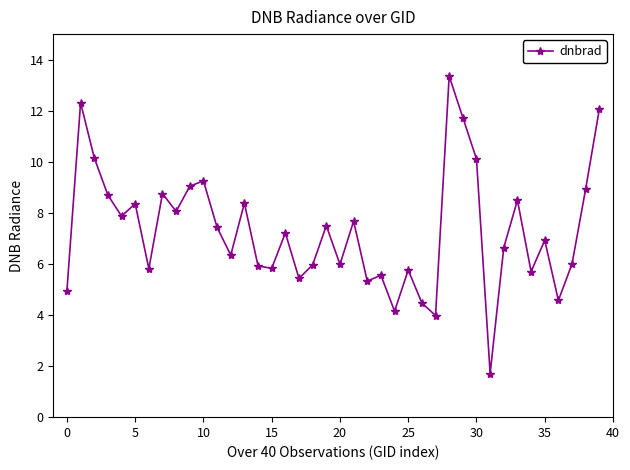

What is the difference between the second highest and minimum values?

10.6